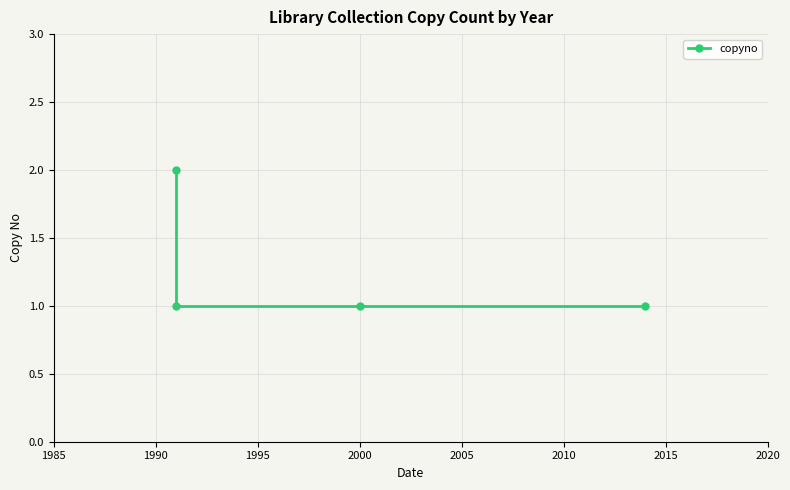

How many lines are shown in the chart?

1